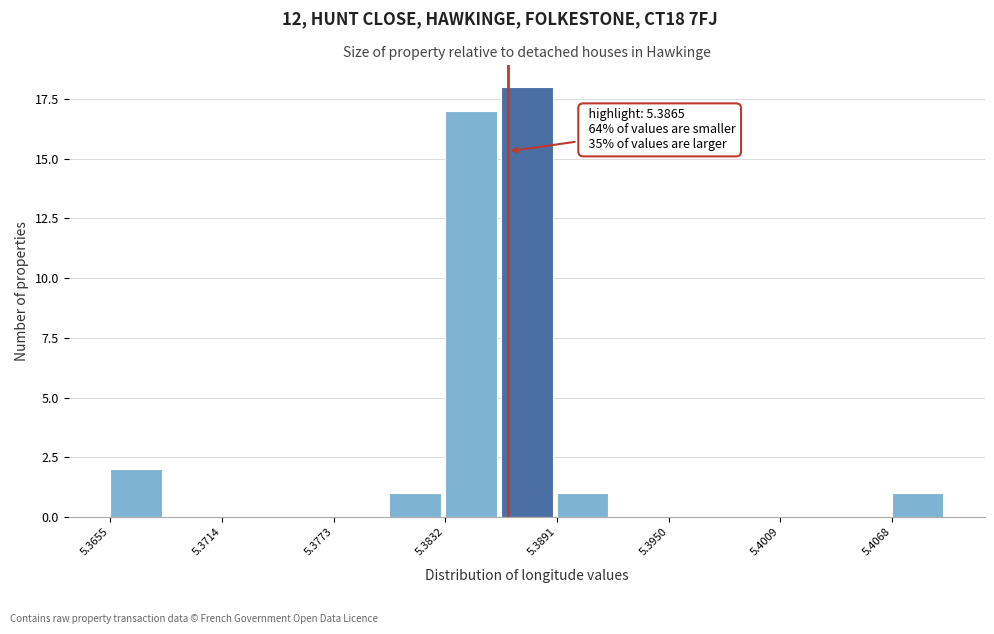

Read against the x-axis, roughly where is the centre of the tallest bar?

5.388